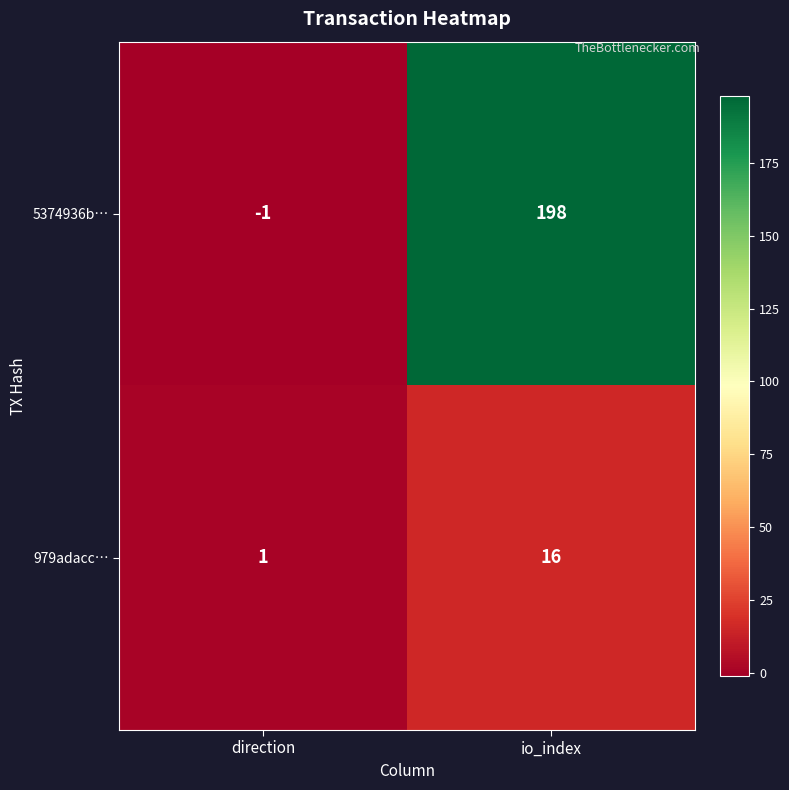

Count the number of data series in this chart.

2